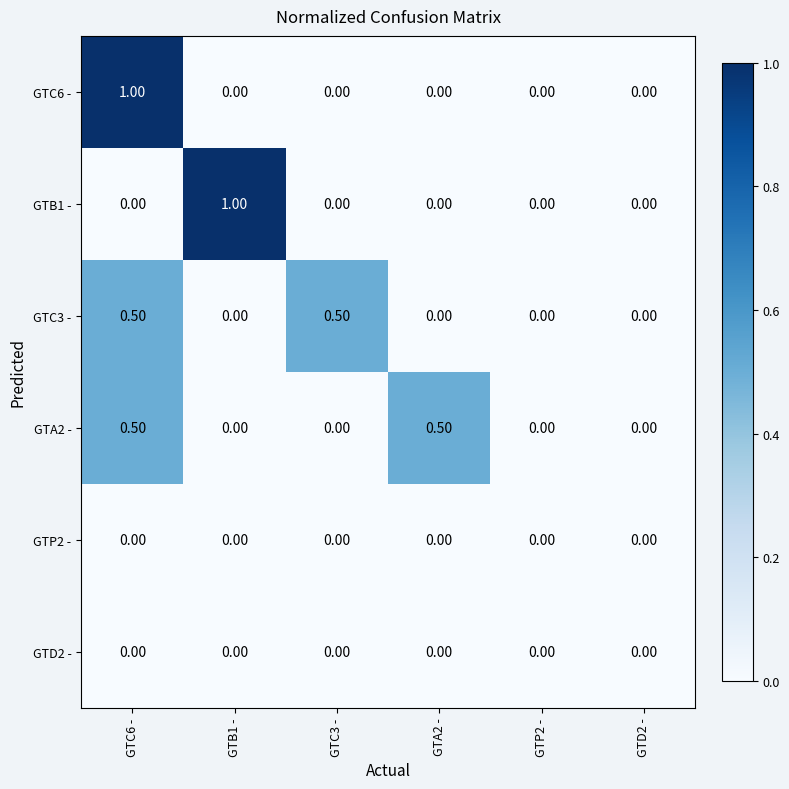

What is the sum of the GTA2 - values at GTA2 - and GTB1 -?

0.5